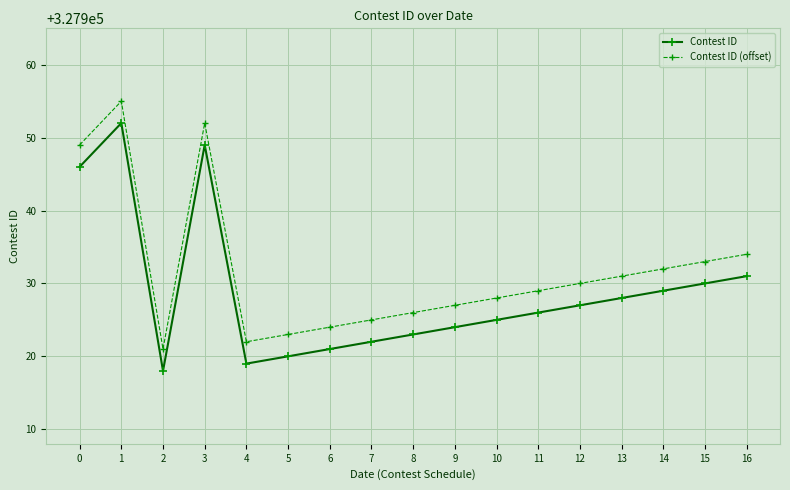

True or false: Contest ID and Contest ID (offset) intersect in this chart.

False